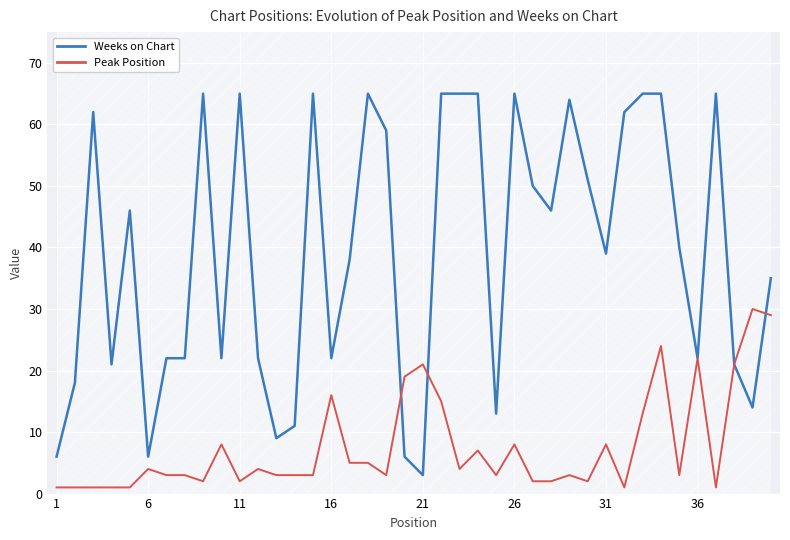

How many data points does each series have?

40